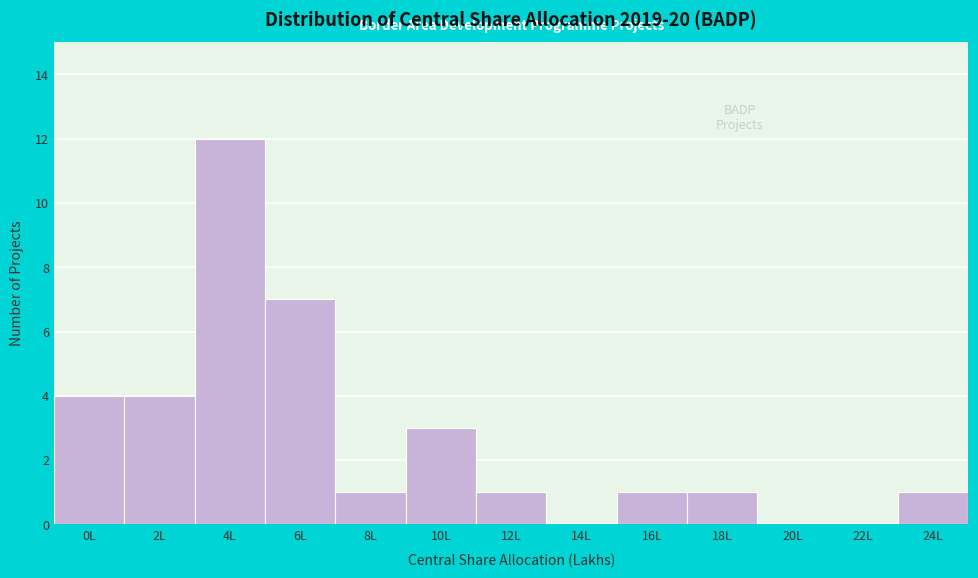

Reading left to right, what are all the values shown in this chart?

0L=4	2L=4	4L=12	6L=7	8L=1	10L=3	12L=1	14L=0	16L=1	18L=1	20L=0	22L=0	24L=1